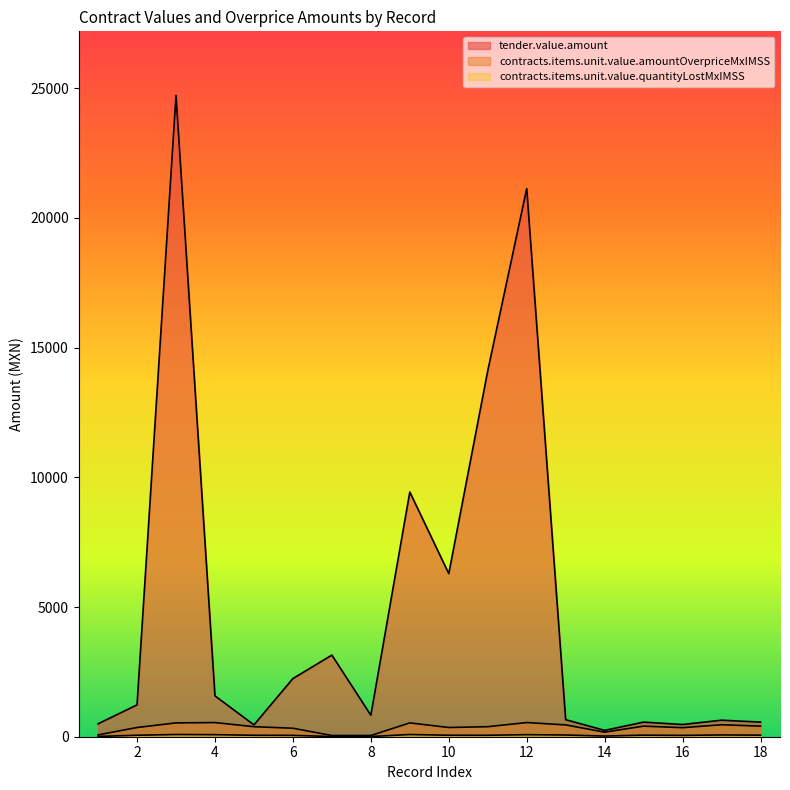

How many values in the contracts.items.unit.value.quantityLostMxIMSS series exceed 56?

12